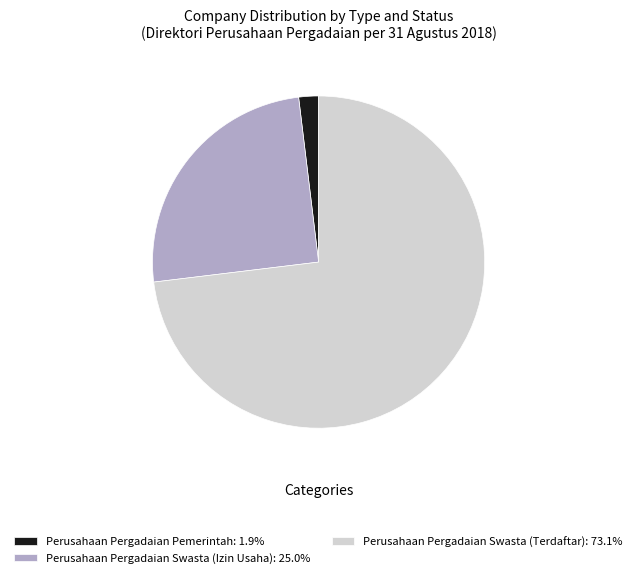

What is the ratio of the value at Perusahaan Pergadaian Swasta (Terdaftar): 73.1% to the value at Perusahaan Pergadaian Pemerintah: 1.9%?

38.0